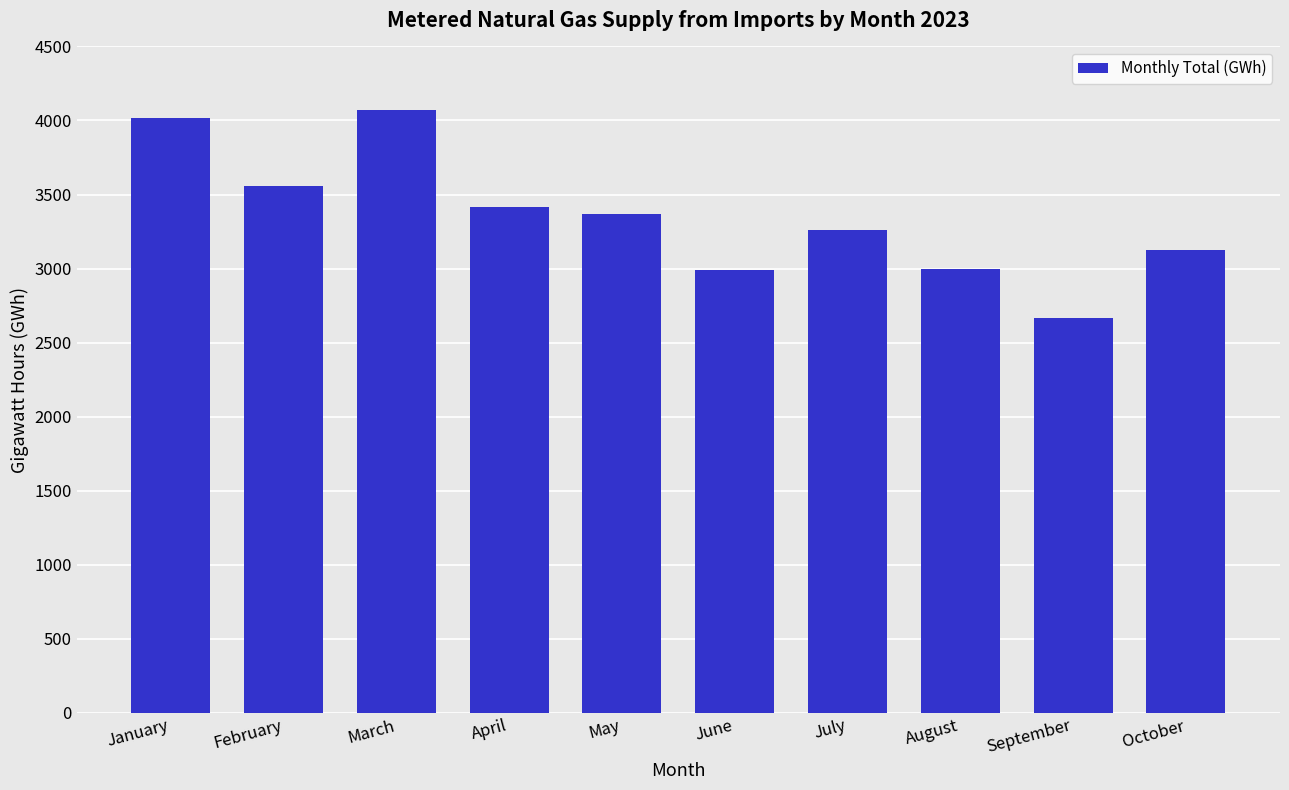

What is the difference between the values at February and September?

895